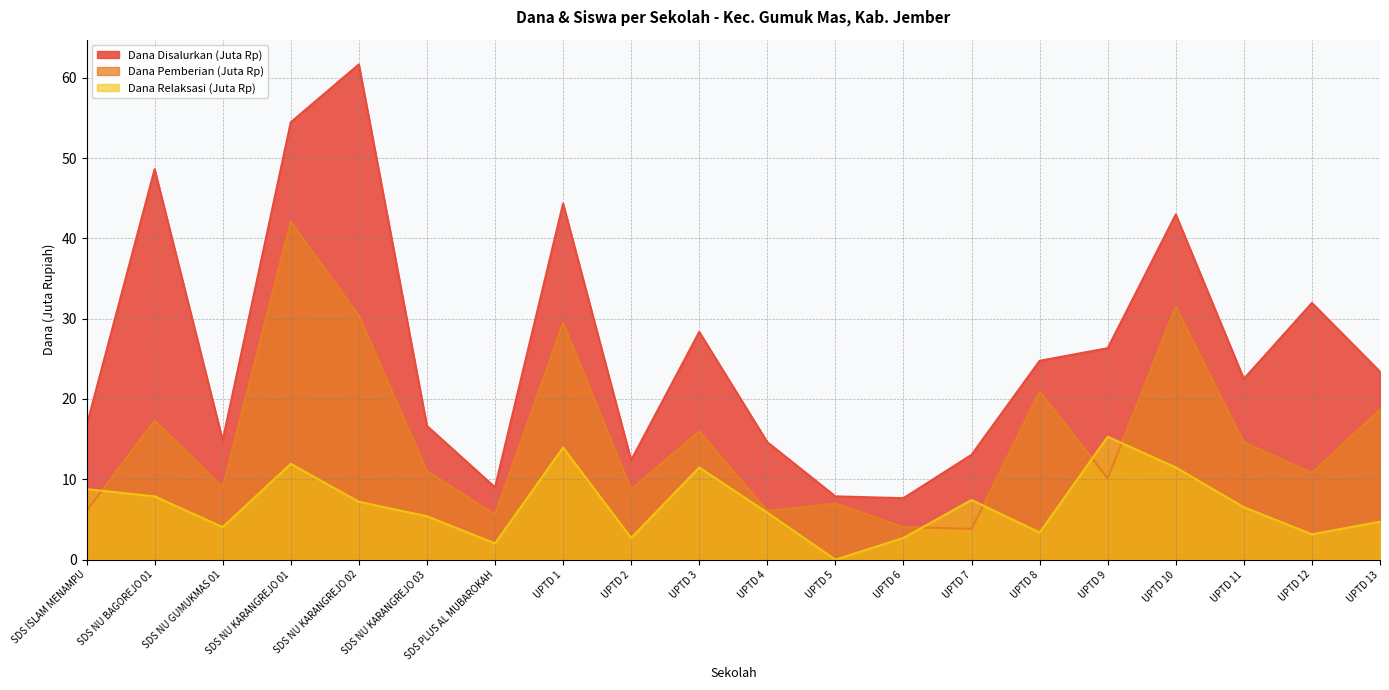

True or false: Dana Disalurkan and Dana Relaksasi intersect in this chart.

False